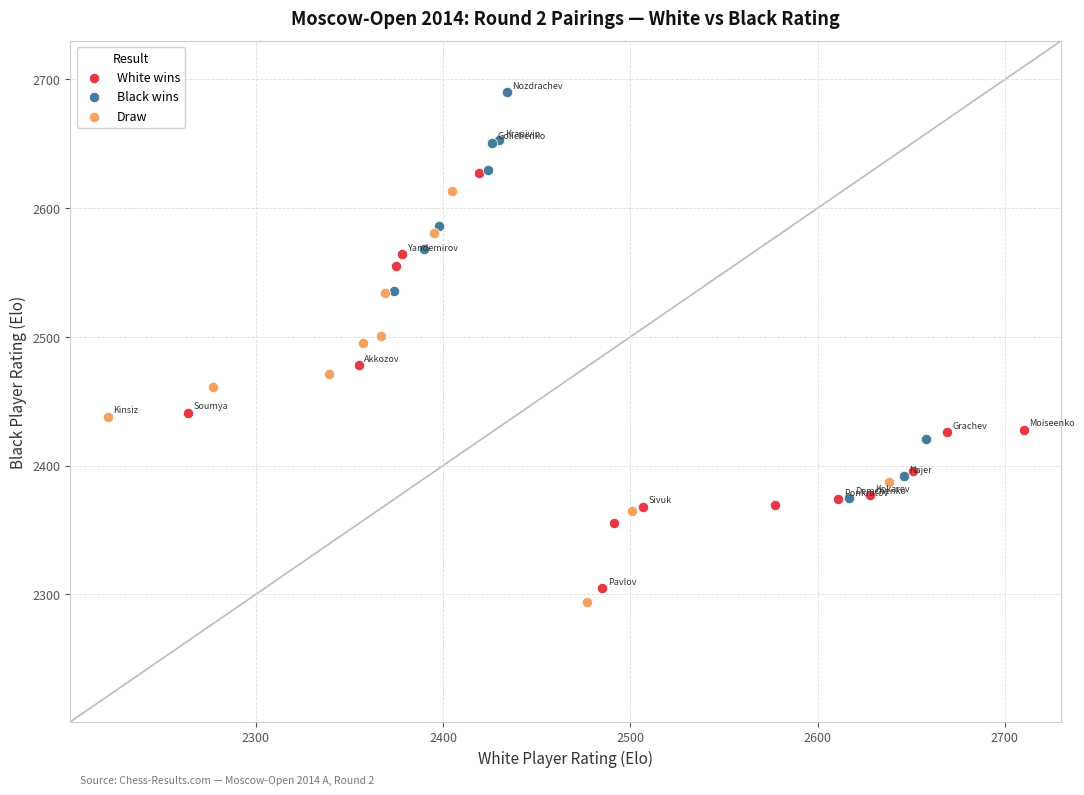

Which series reaches the maximum Y coordinate?

Black wins